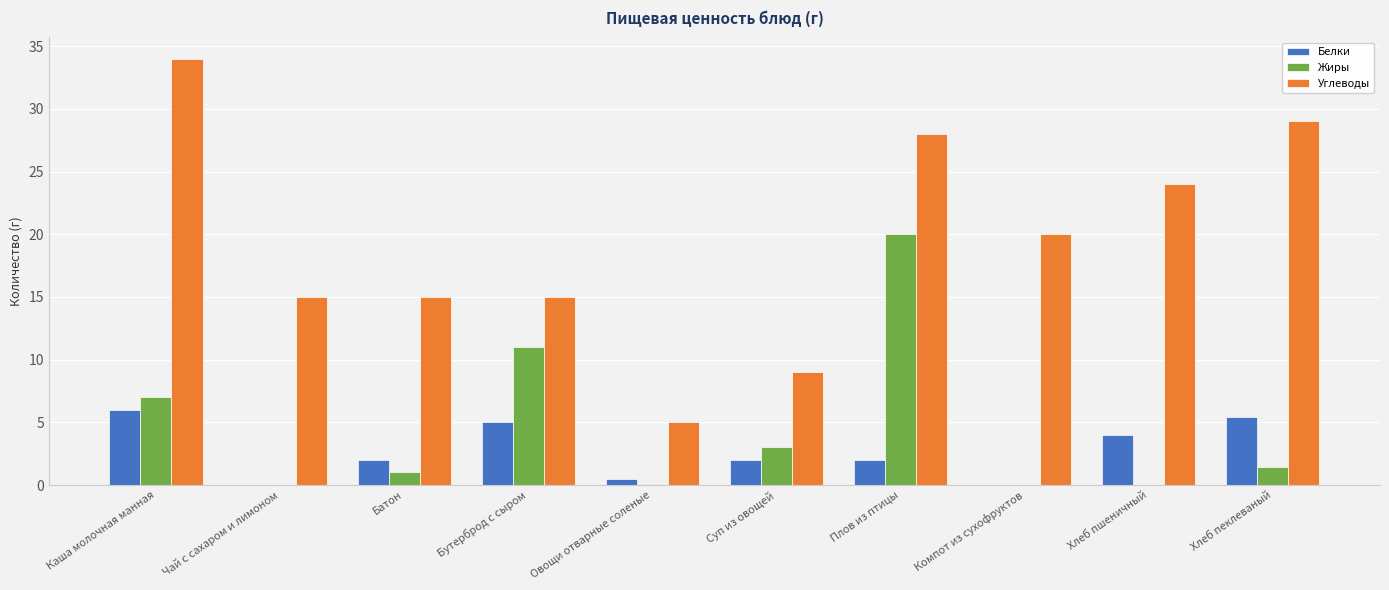

Is it true that Углеводы equals 6.2 at Батон?

False